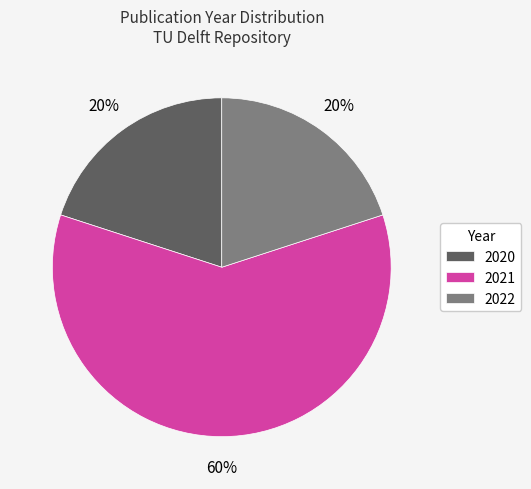

To the nearest percent, what percentage of the pie is 2021?

60%